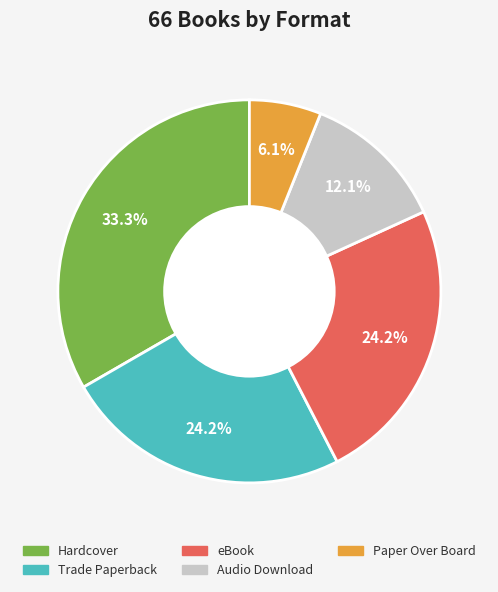

Does Audio Download account for over 50% of the chart?

No